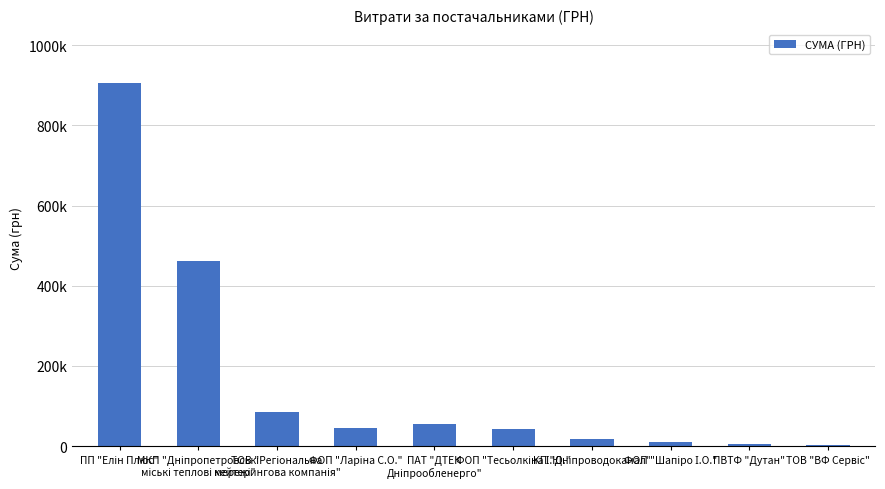

What value does the data have at МКП "Дніпропетровські
міські теплові мережі"?

462041.0